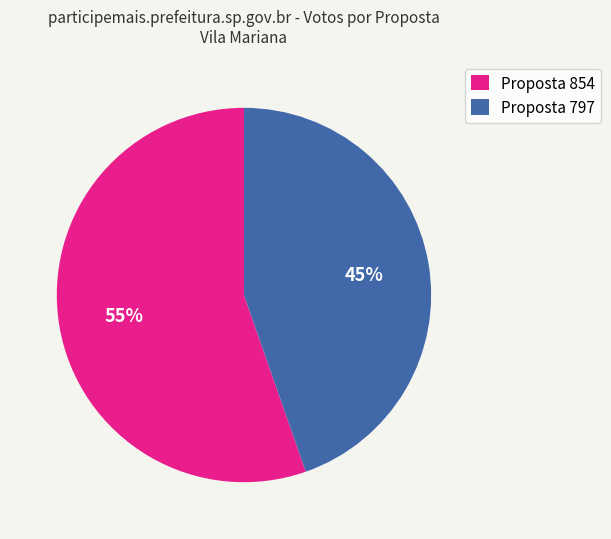

To the nearest percent, what is the average slice percentage?

50%